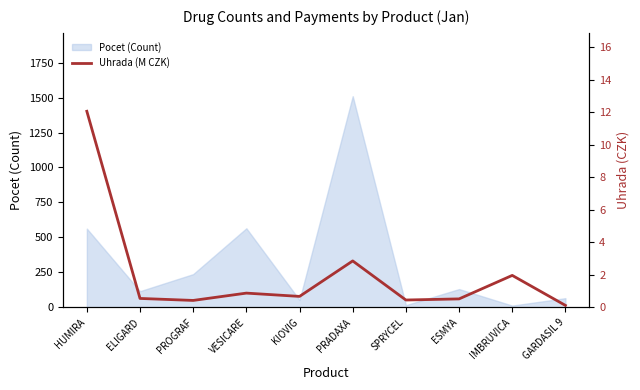

What is the average value?

2.0